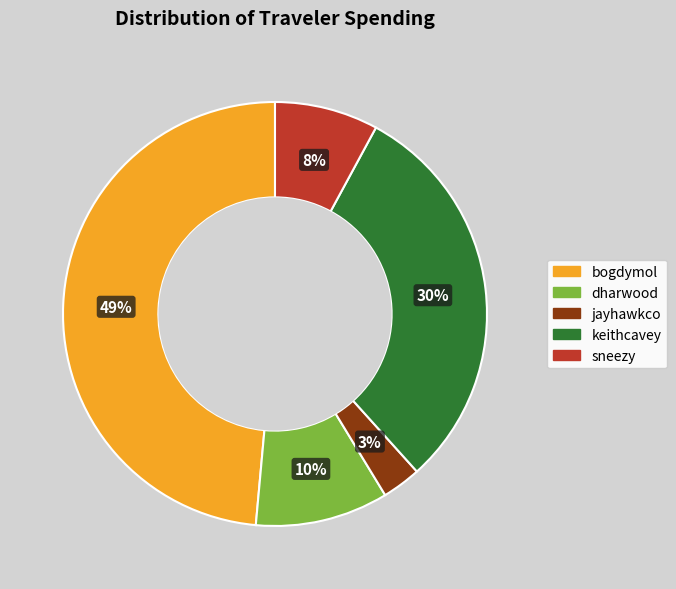

How many slices are in this pie chart?

5